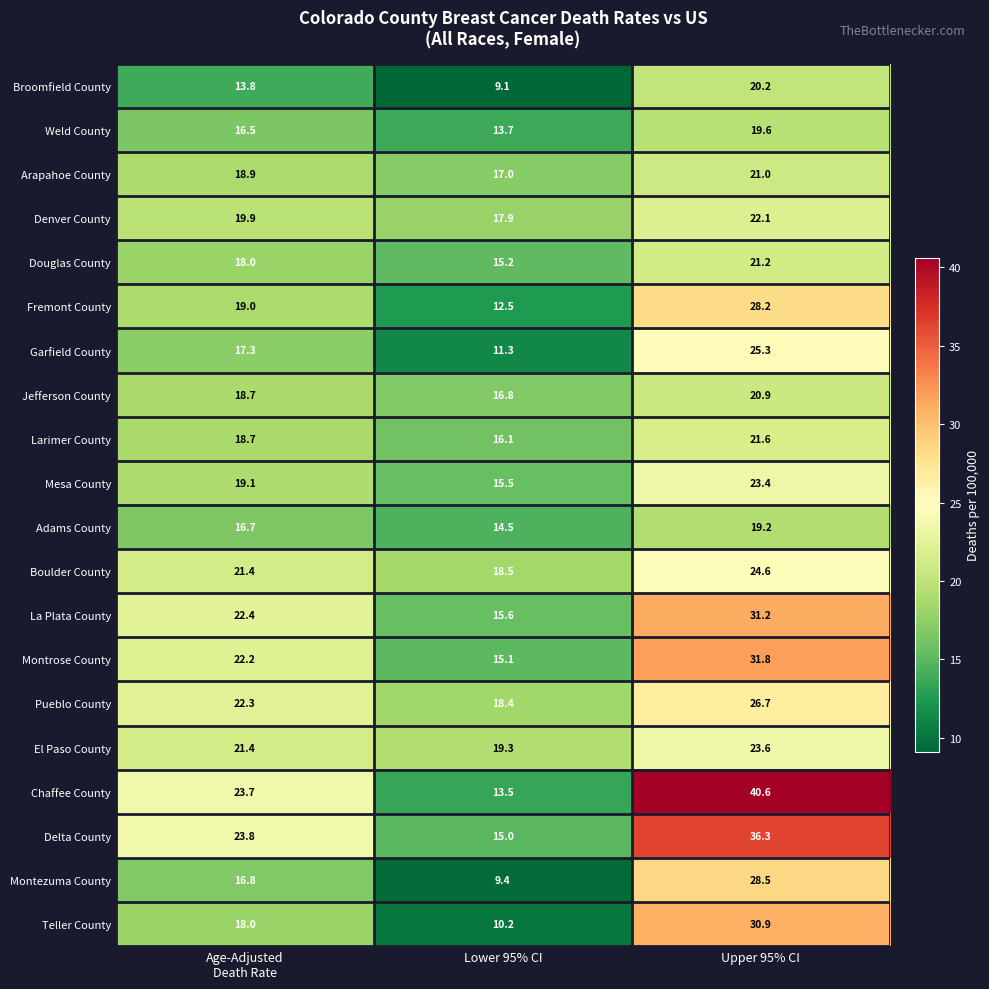

What is the sum of all Pueblo County values?

67.4